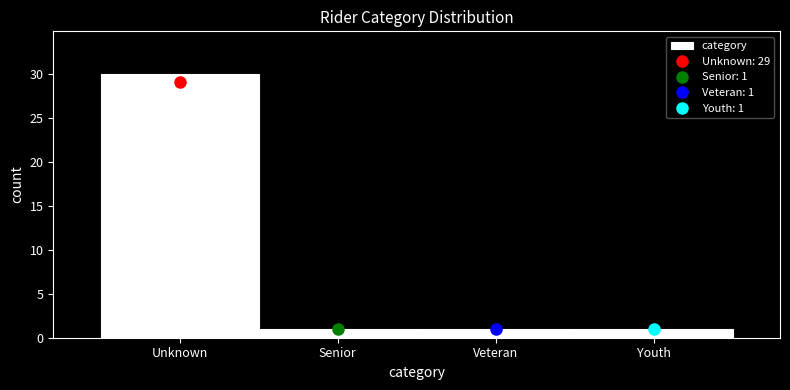

Reading left to right, extract all data points from this chart.

Unknown=30	Senior=1	Veteran=1	Youth=1